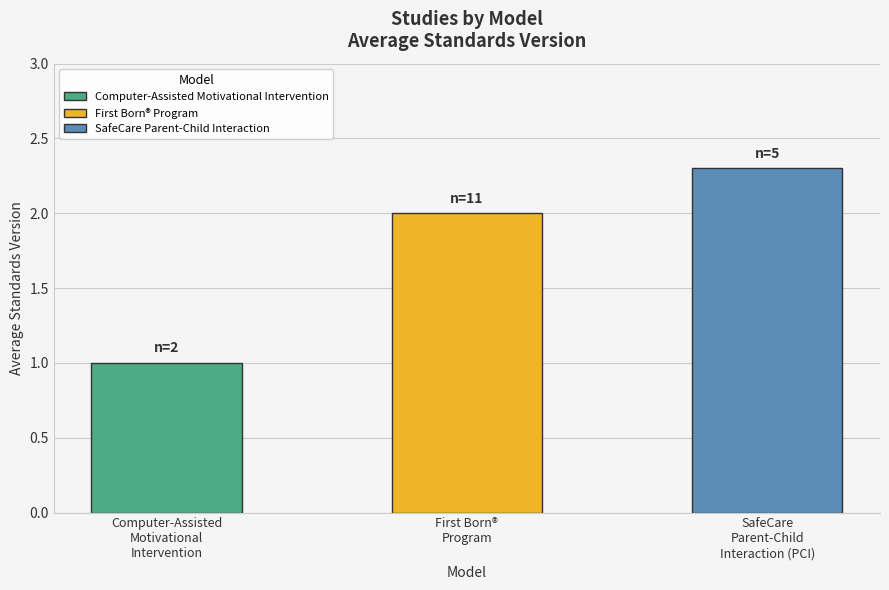

Which label corresponds to the largest value in the chart?

SafeCare
Parent-Child
Interaction (PCI)